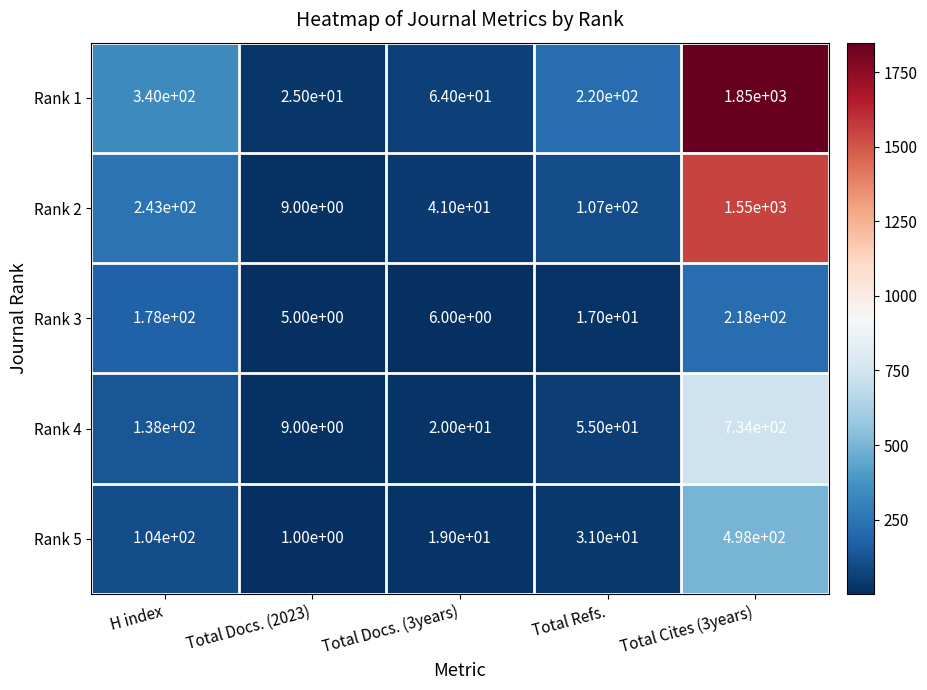

Which series has the widest spread of values?

Rank 1